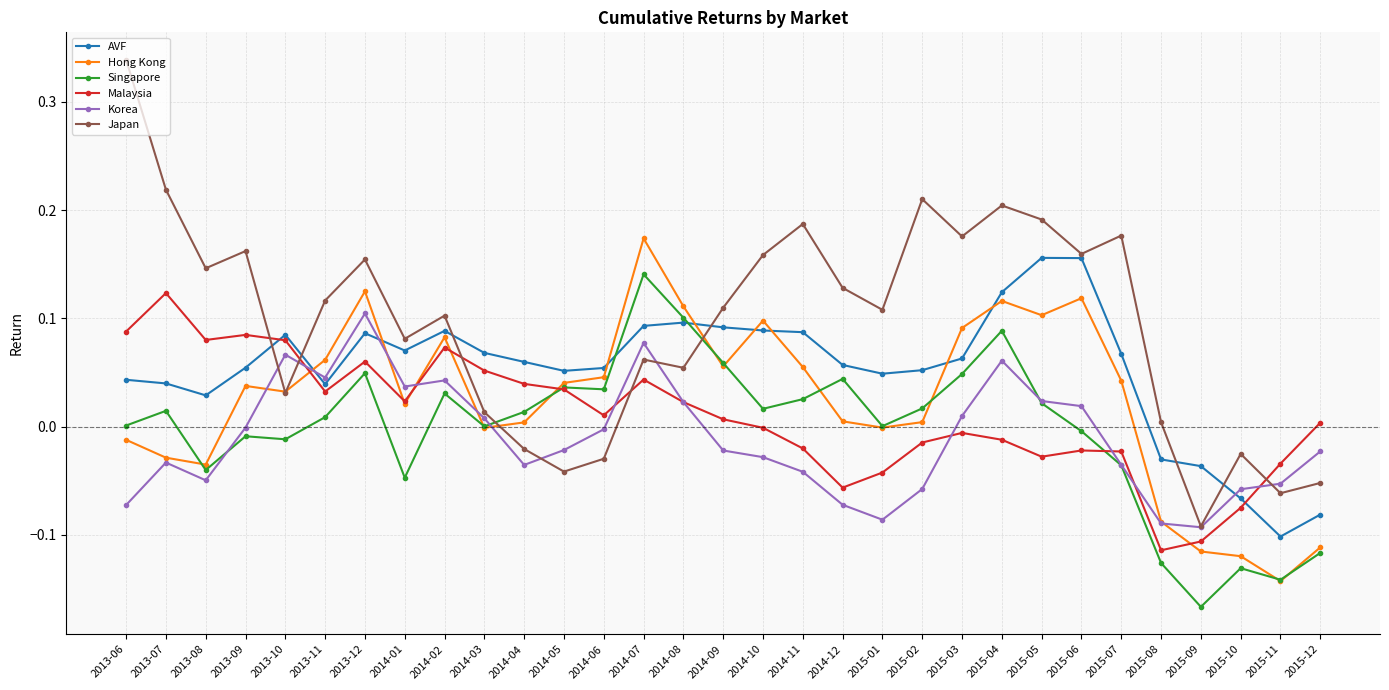

In Singapore, how many points are higher than both neighbors (excluding endpoints)?

9